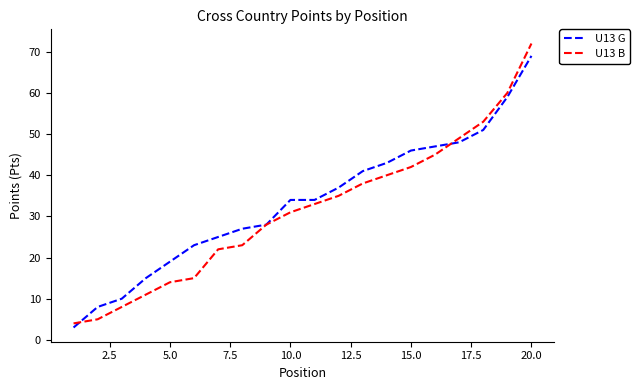

What are all the series names shown in the legend?

U13 G, U13 B